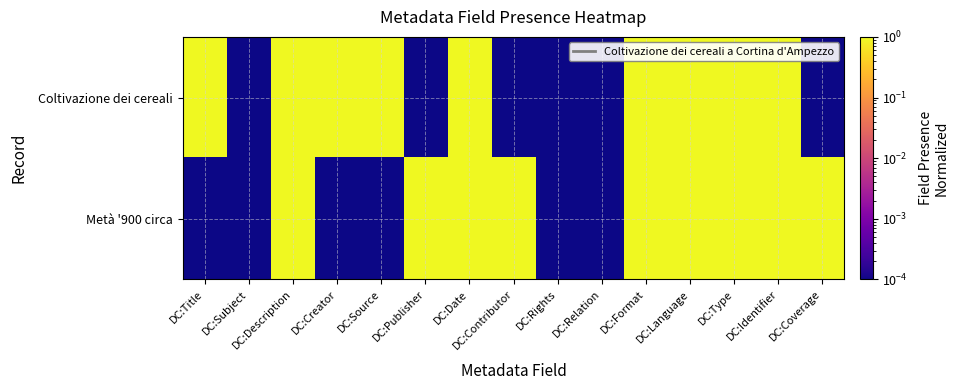

What is the total value across all series at DC:Coverage?

1.0